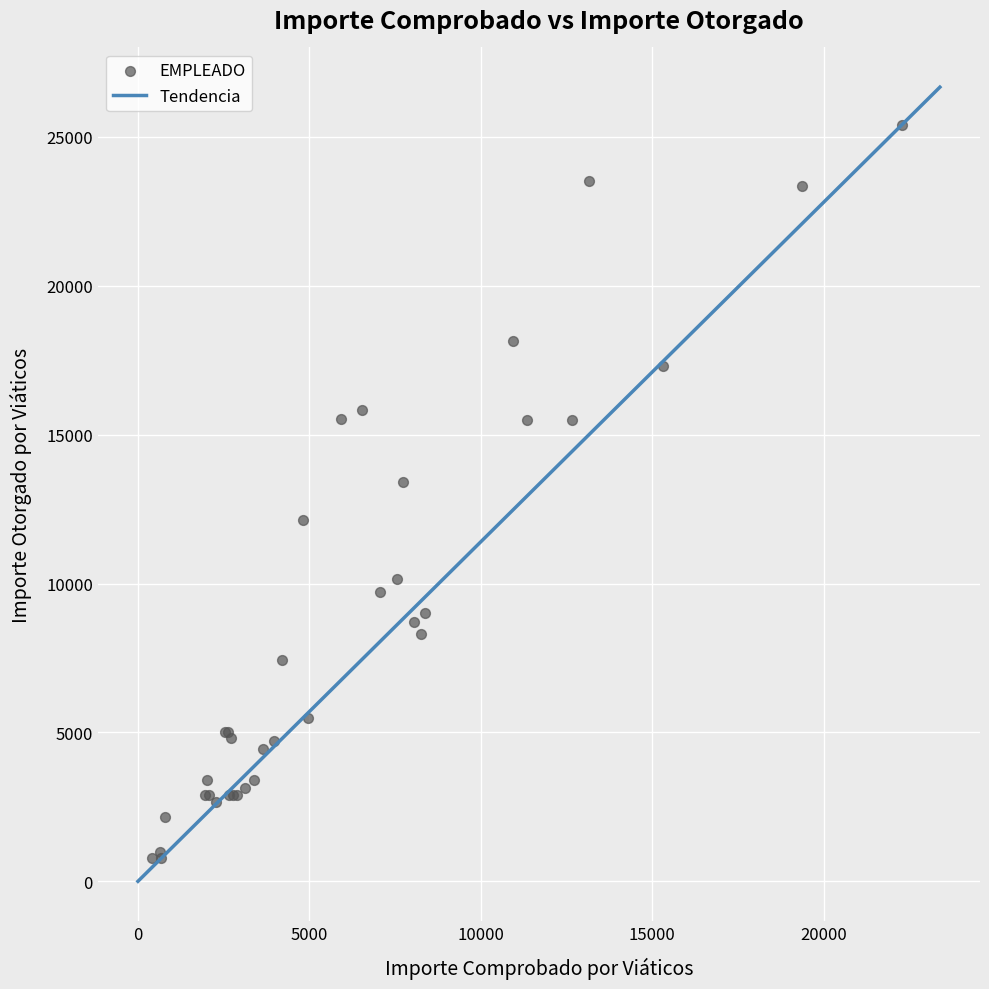

What Y value in the scatter plot is closest to 13100?

13400.0